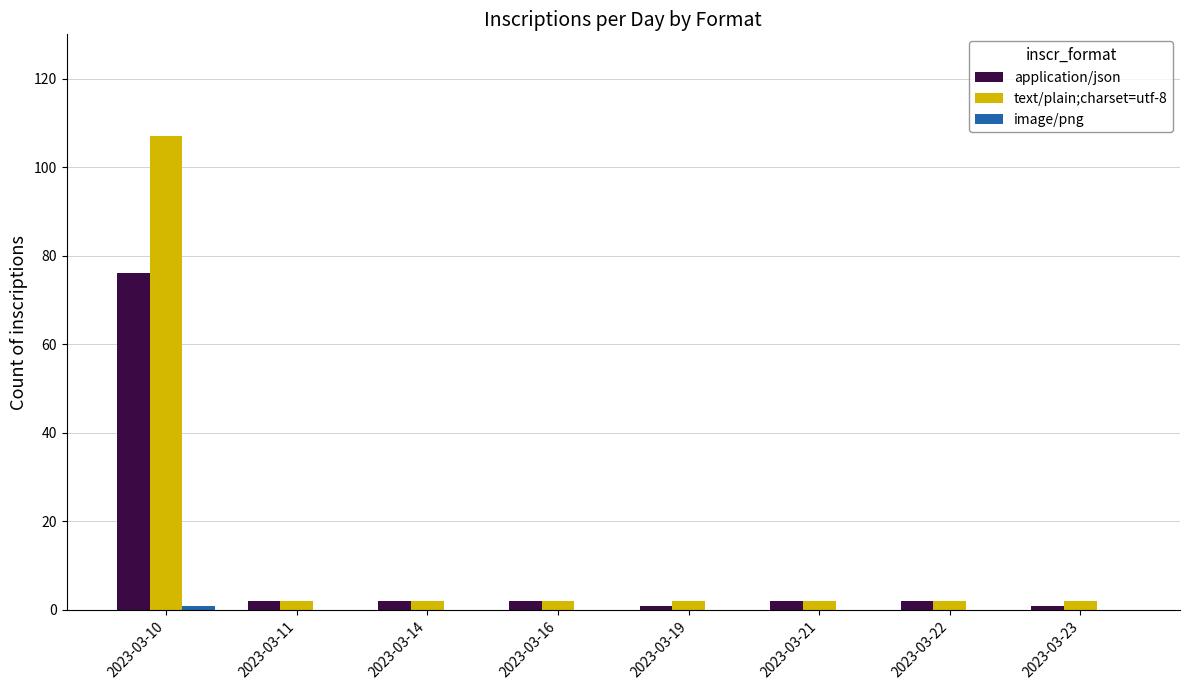

What is the sum of all text/plain;charset=utf-8 values?

121